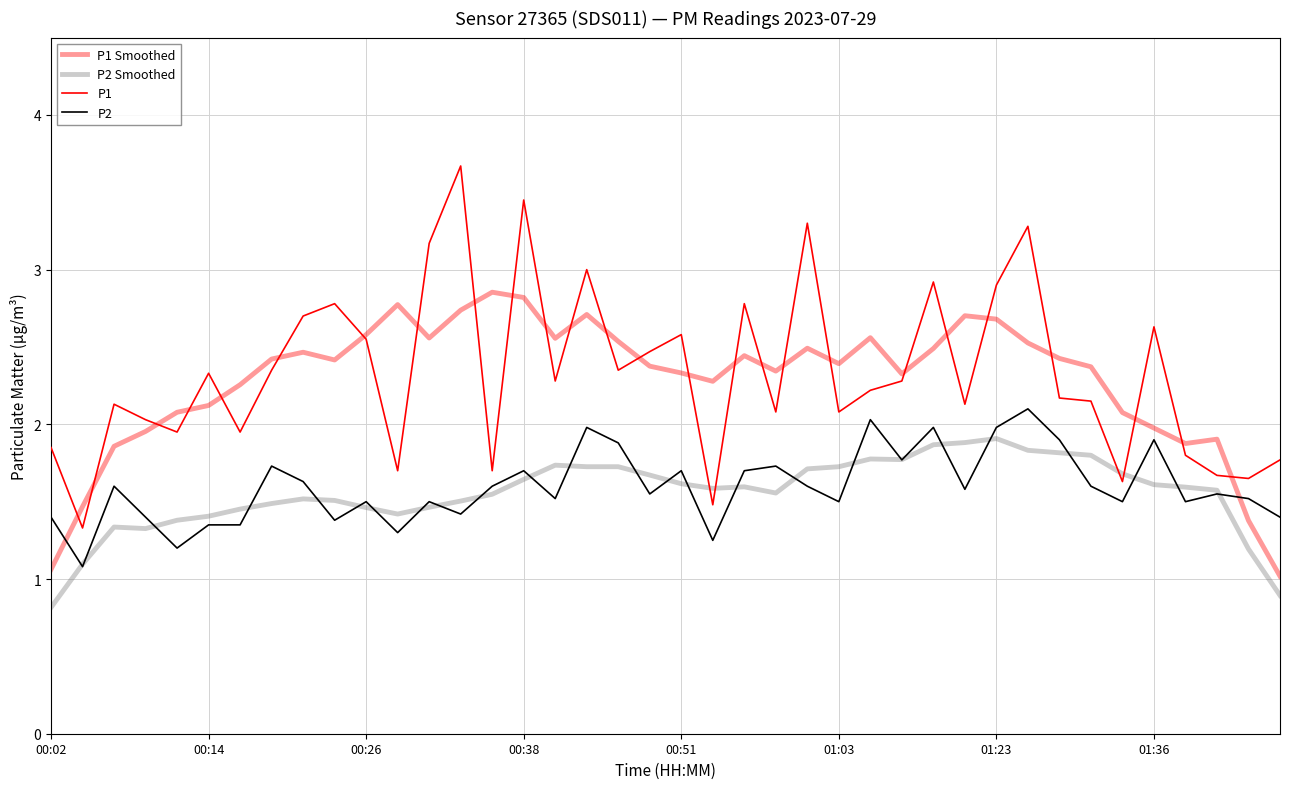

Does the chart display data point markers on the line(s)?

No